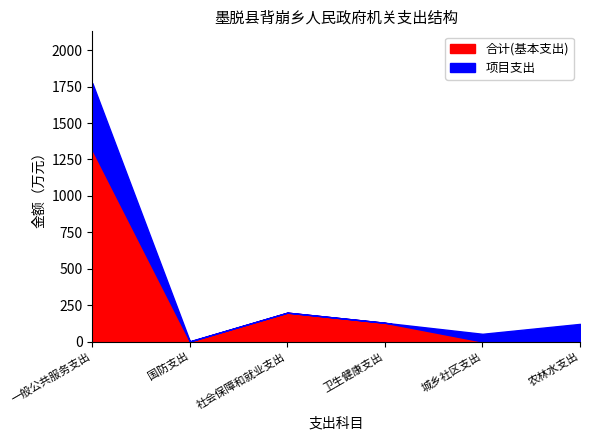

What is the value of the 项目支出 point at the 5th from the left?

53.0